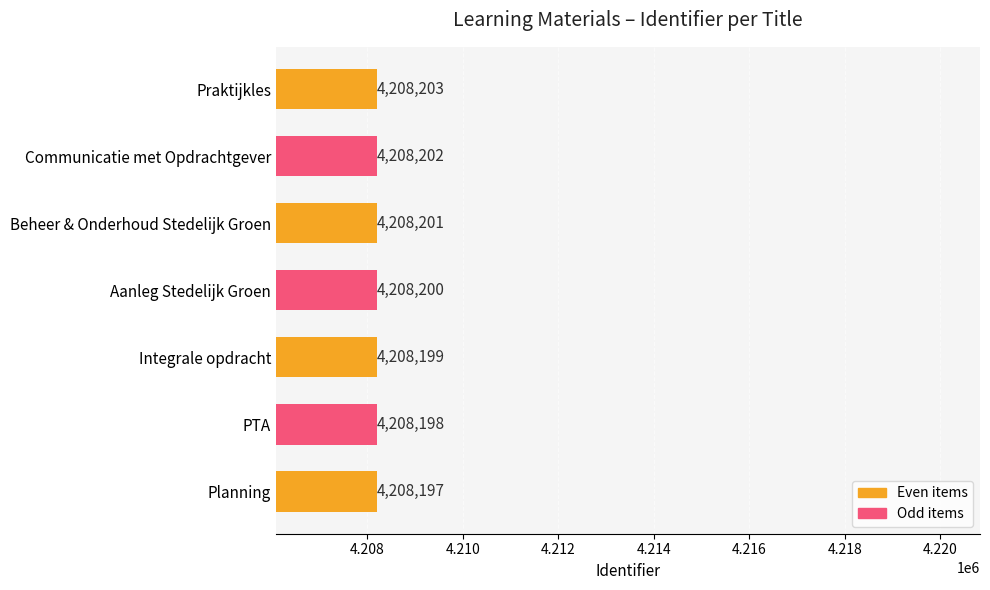

The value at Beheer & Onderhoud Stedelijk Groen is 4208201. True or false?

True